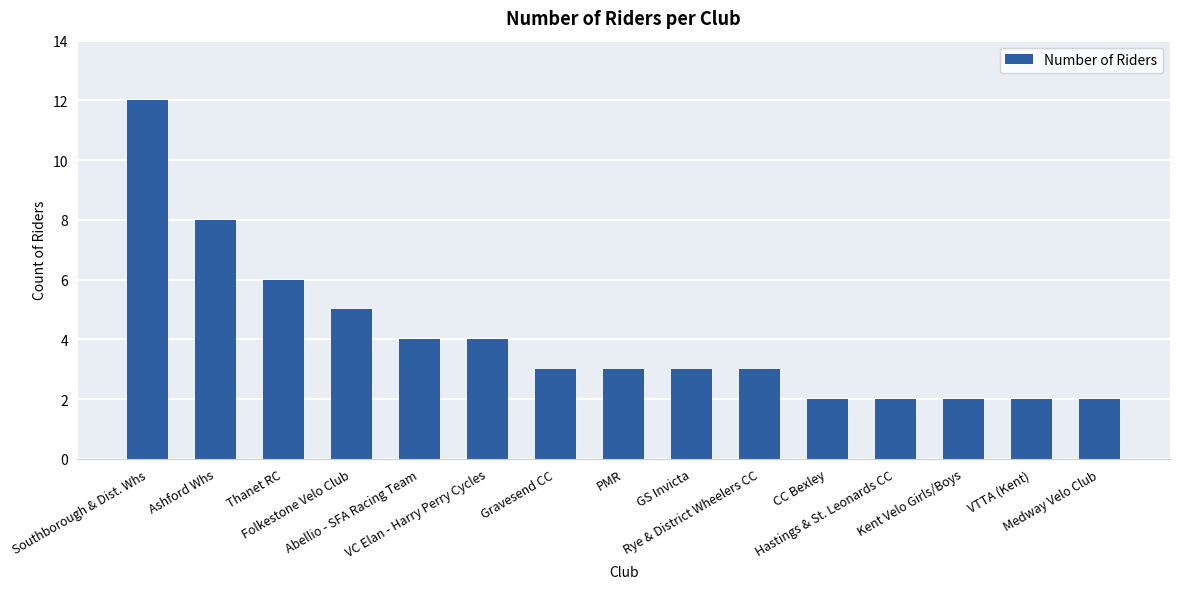

What is the sum of the values at Ashford Whs and PMR?

11